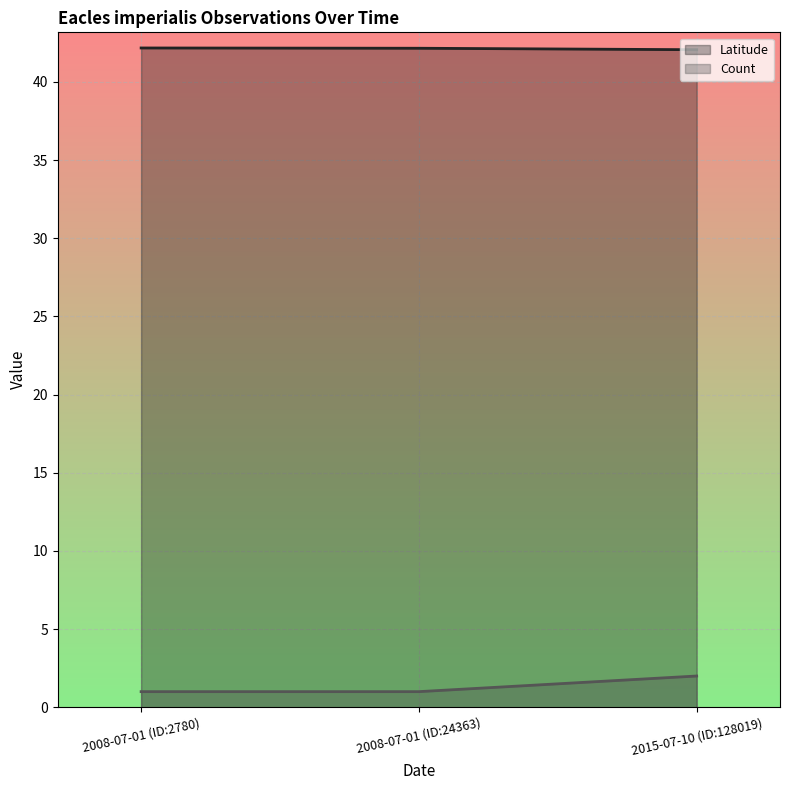

What position from the left is 2015-07-10 (ID:128019)?

3